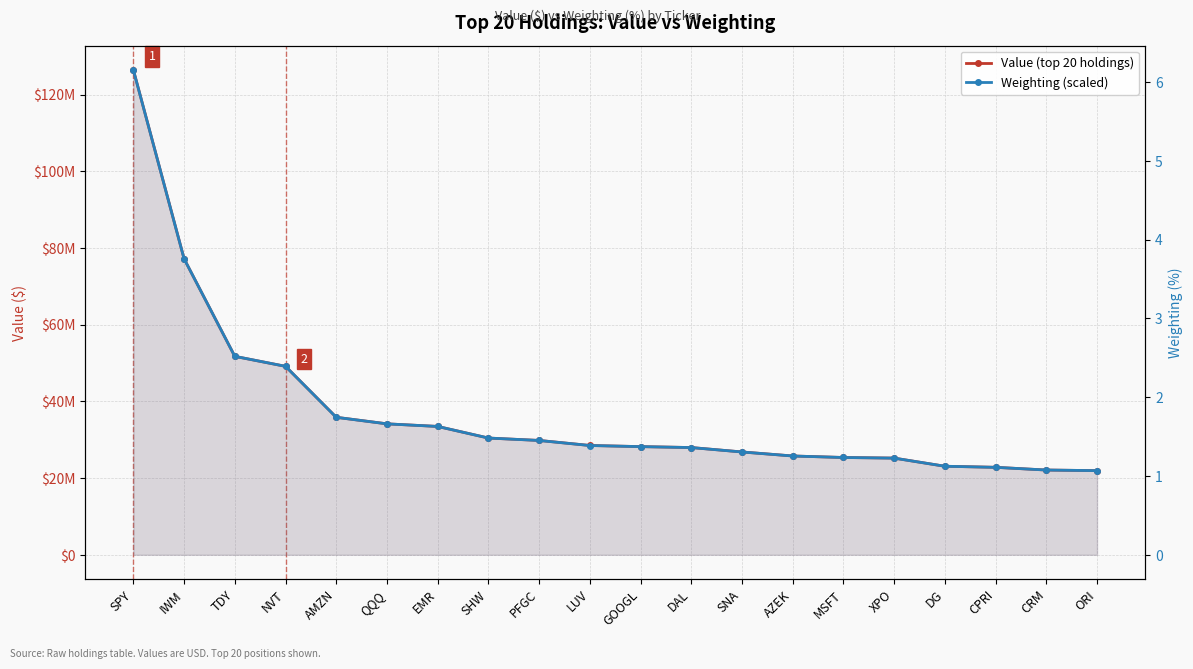

Rank the series at ORI from highest to lowest value.

Value (top 20 holdings), Weighting (scaled)